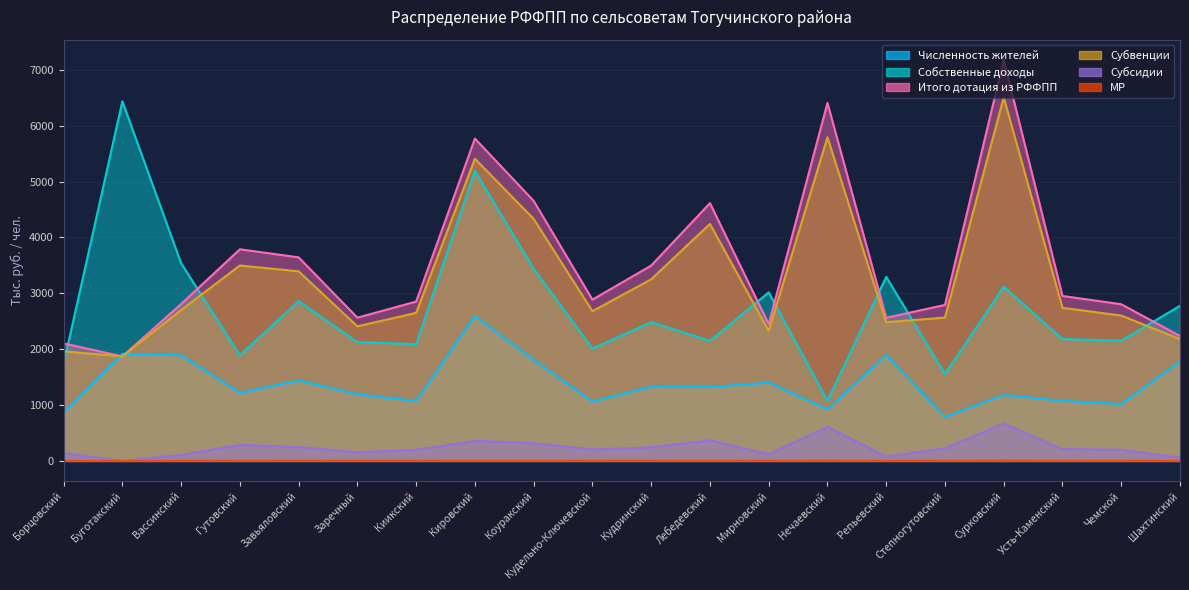

Which series has the largest total across all categories?

Итого дотация из РФФПП